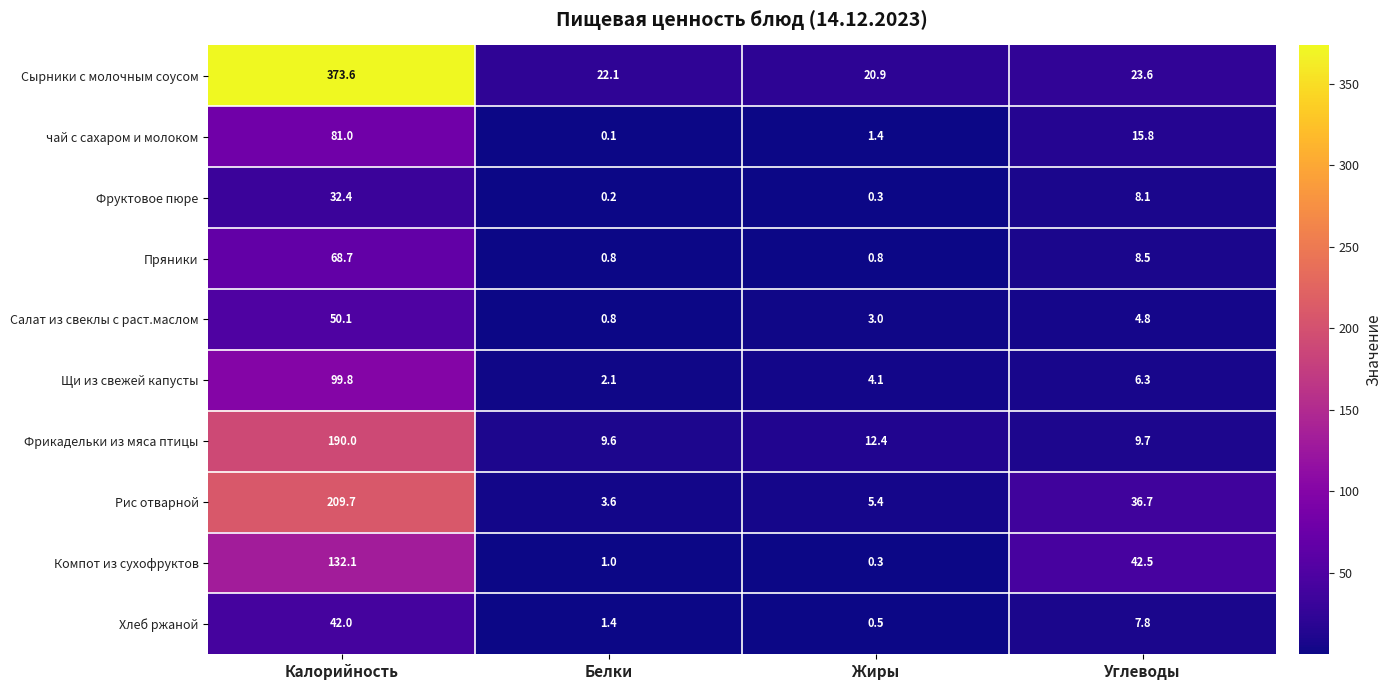

What is the total value across all series at Углеводы?

163.8